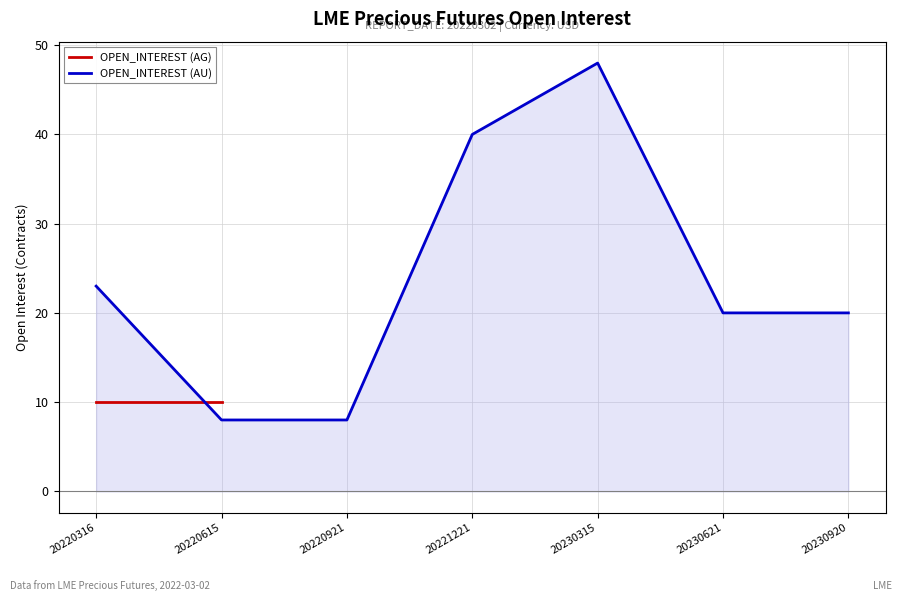

List the labels in order of value, smallest first.

20220615, 20220921, 20230621, 20230920, 20220316, 20221221, 20230315